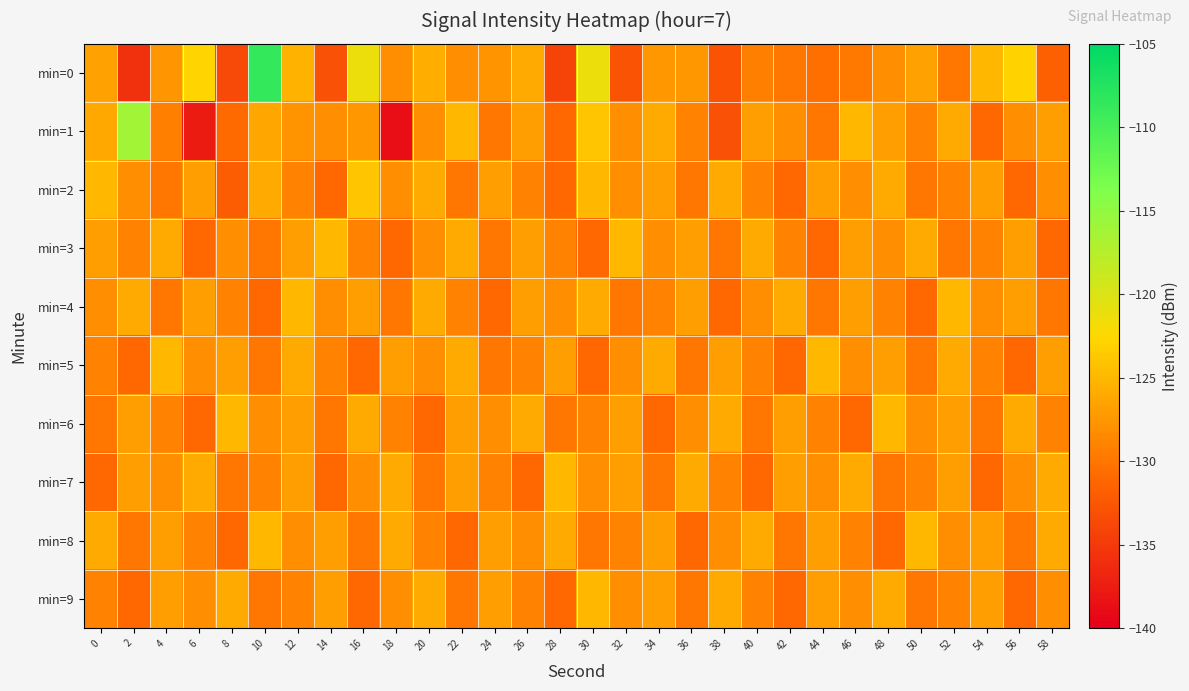

What is the total value across all series at 30?

-1270.1